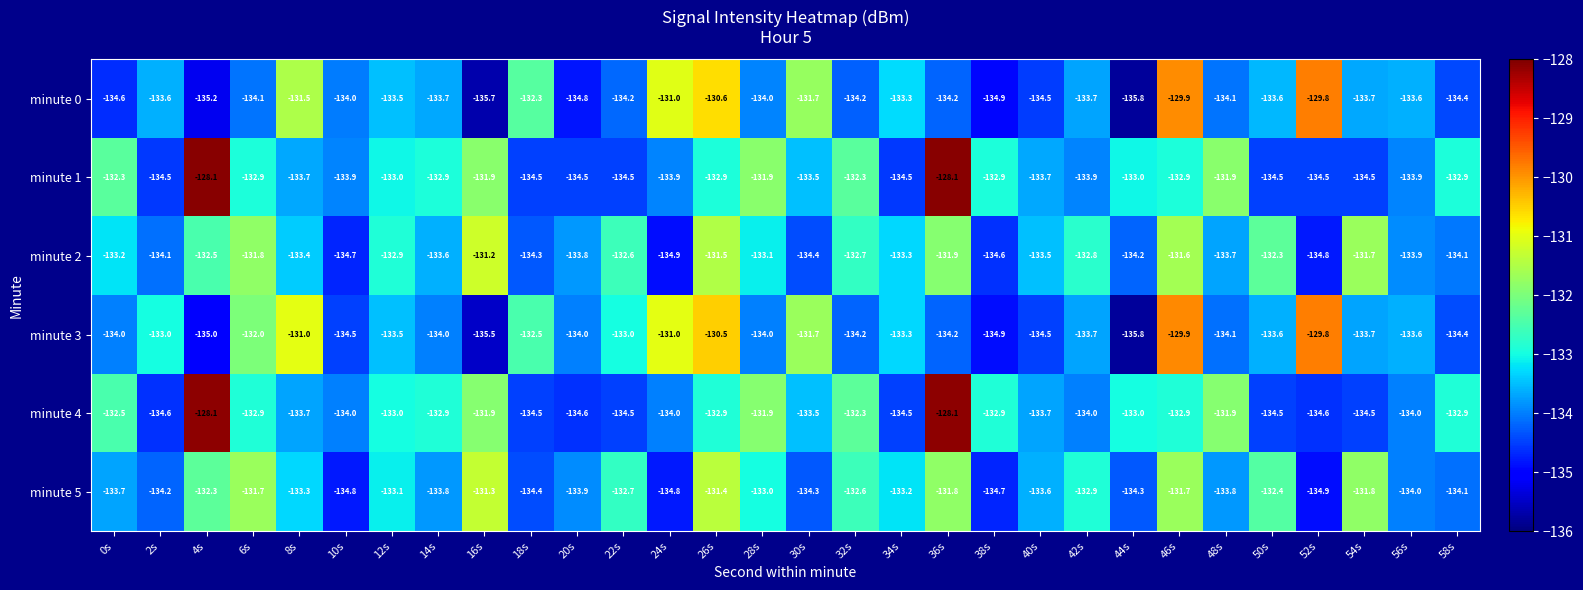

What is the greatest value displayed?

-128.1